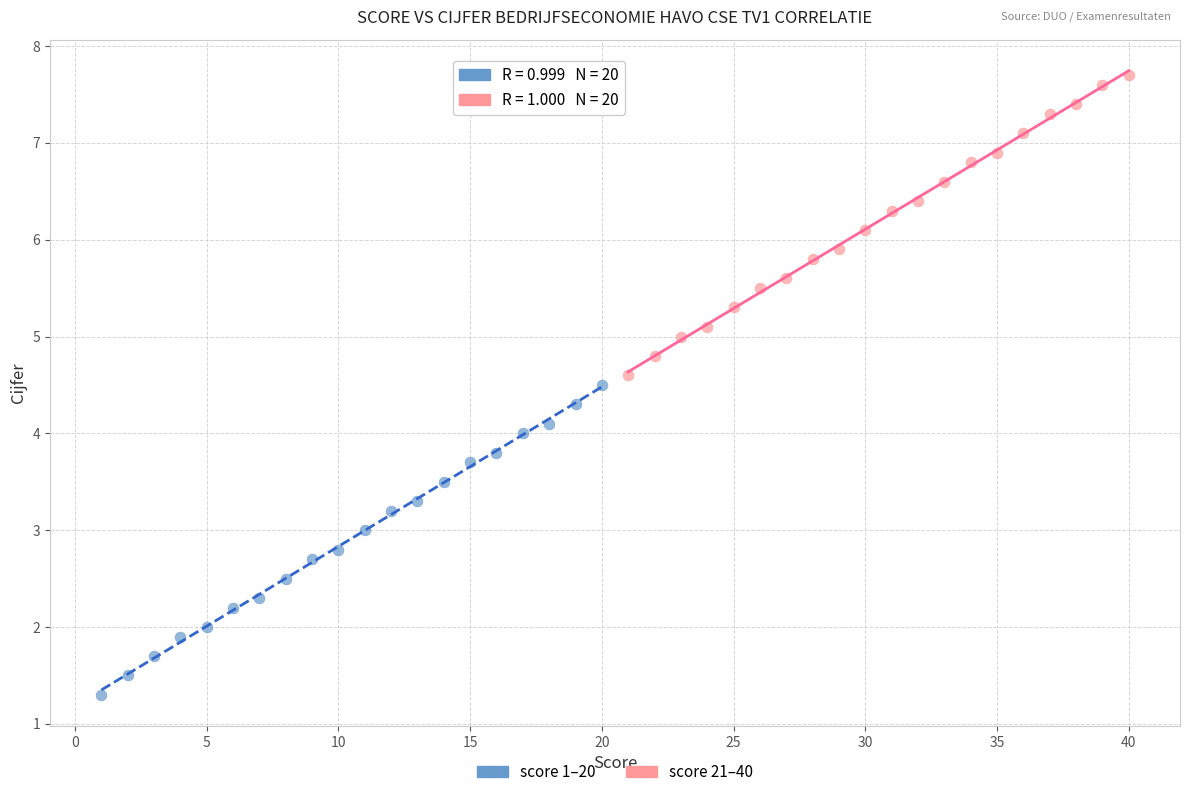

Which series reaches the minimum Y coordinate?

score 1–20